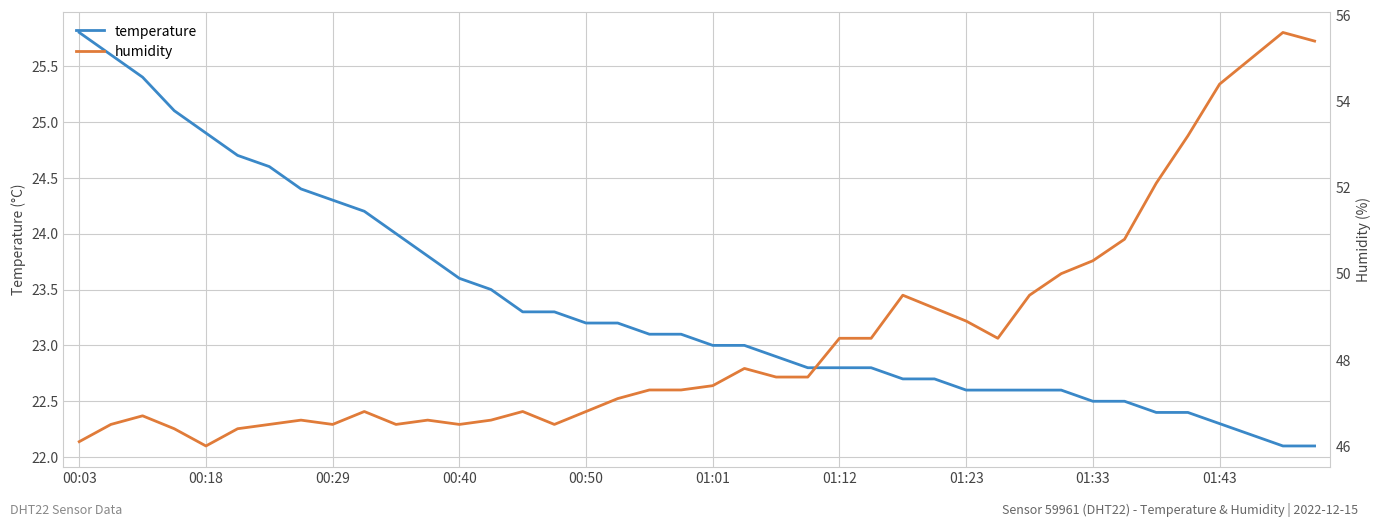

What is the total value across all series at 01:12?

71.3